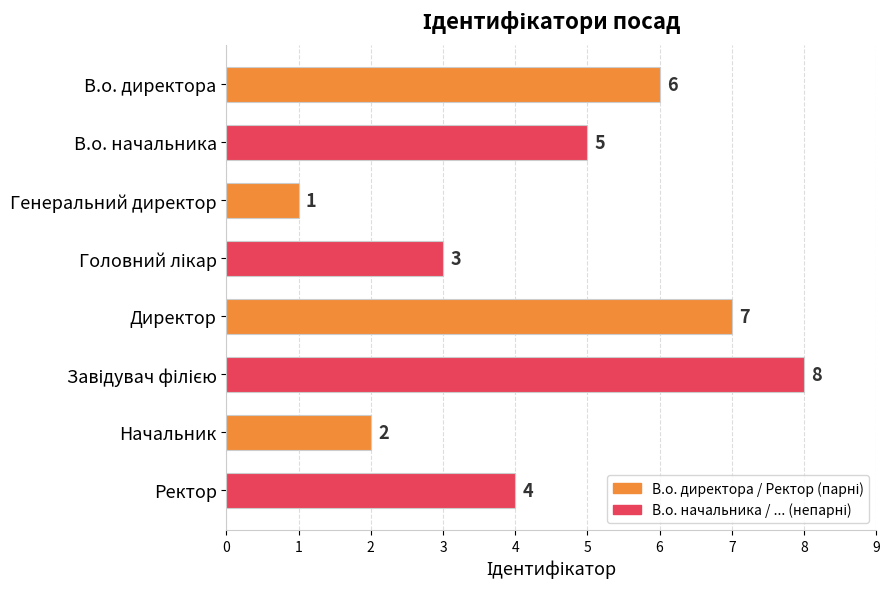

Is it true that the value at В.о. директора is 9?

False